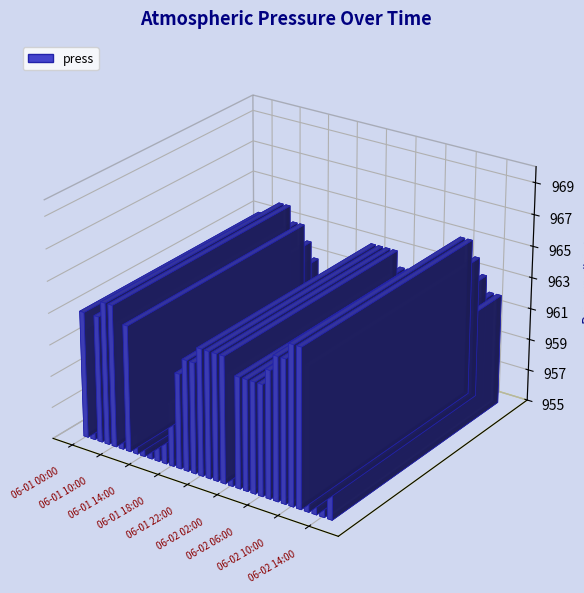

What is the greatest value displayed?

965